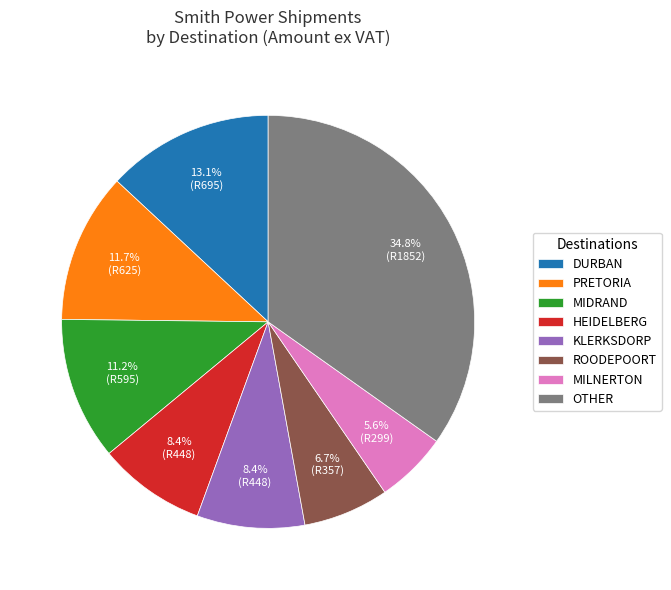

To the nearest percent, what is the average slice percentage?

12%